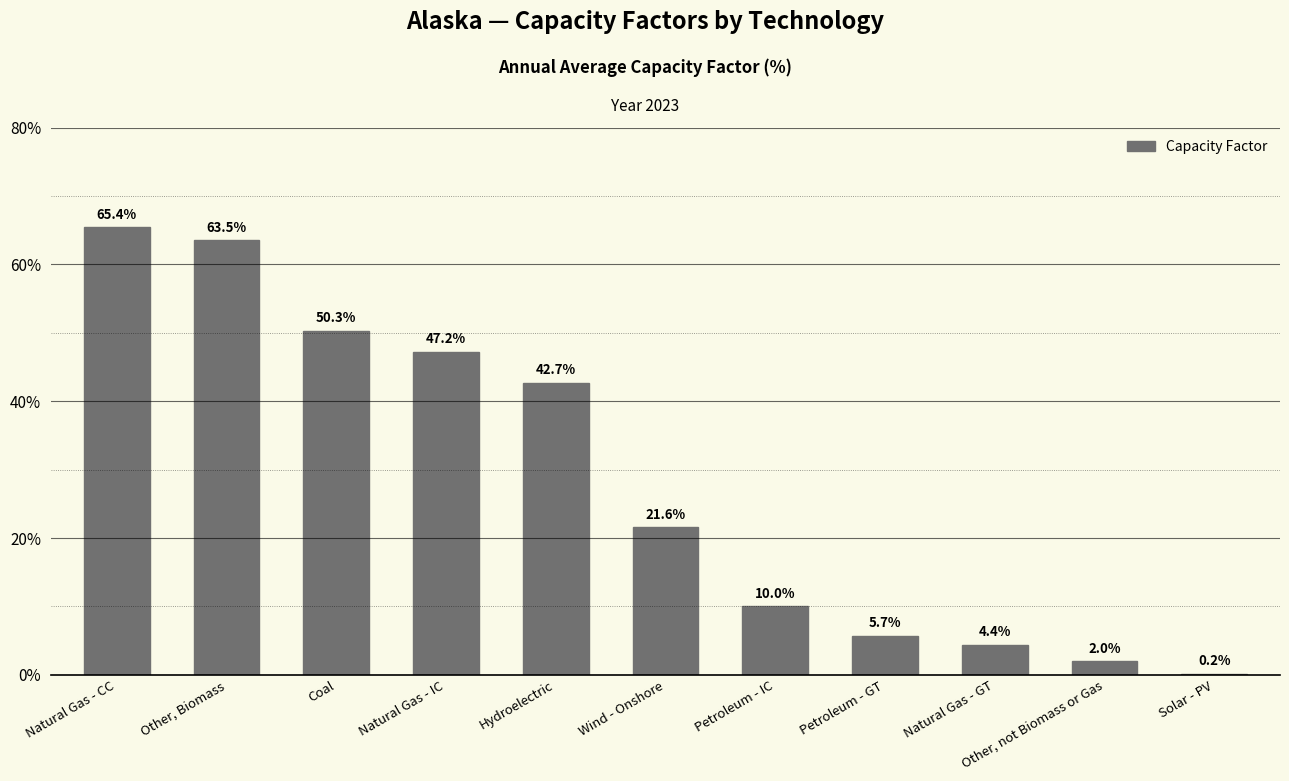

The value at Hydroelectric is 28.0. True or false?

False